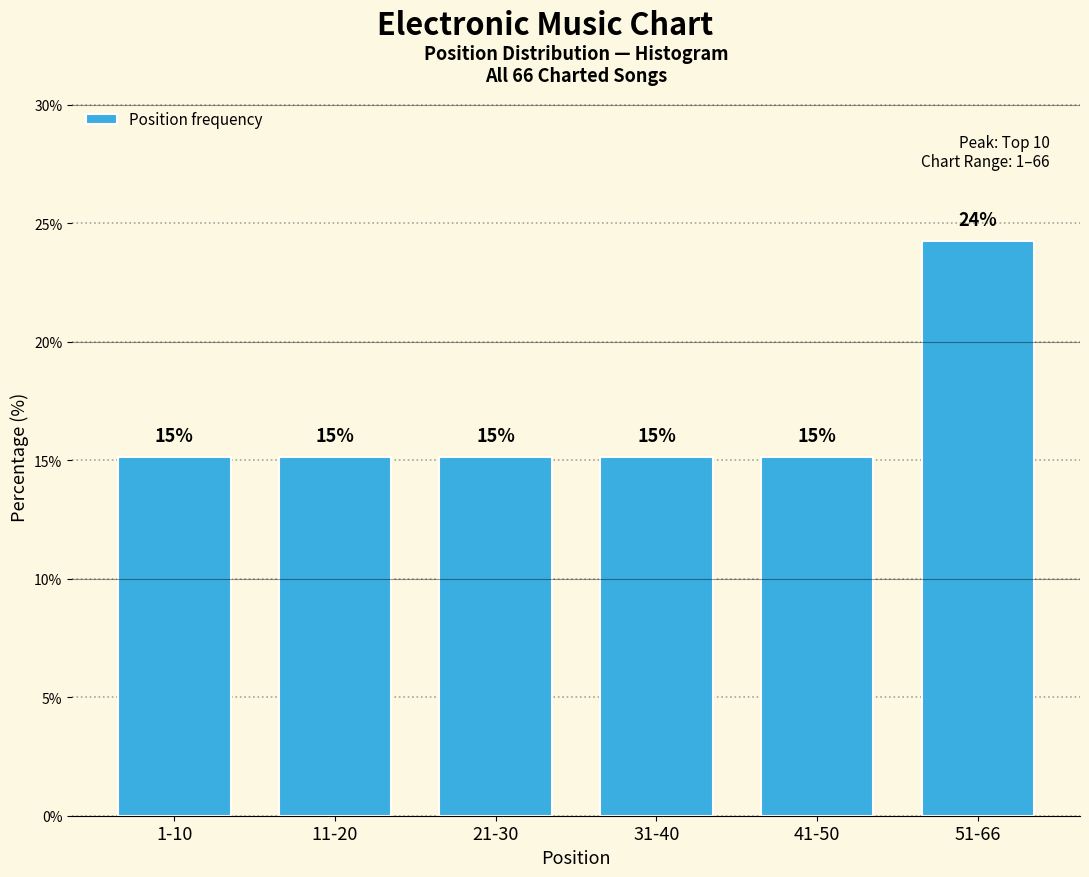

Are the bars horizontal?

No